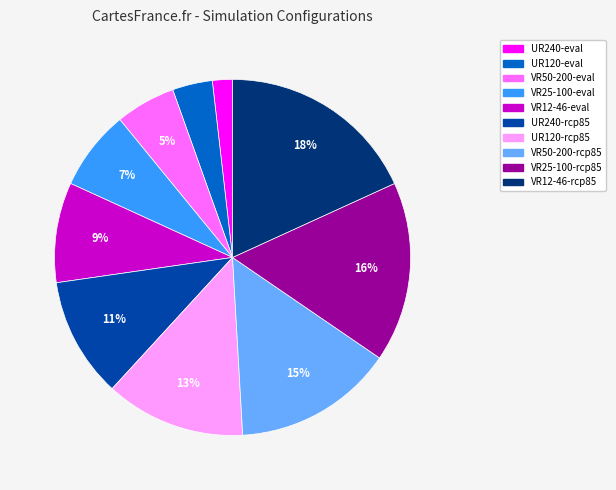

To the nearest percent, what is the combined percentage of UR120-rcp85 and UR240-rcp85?

24%